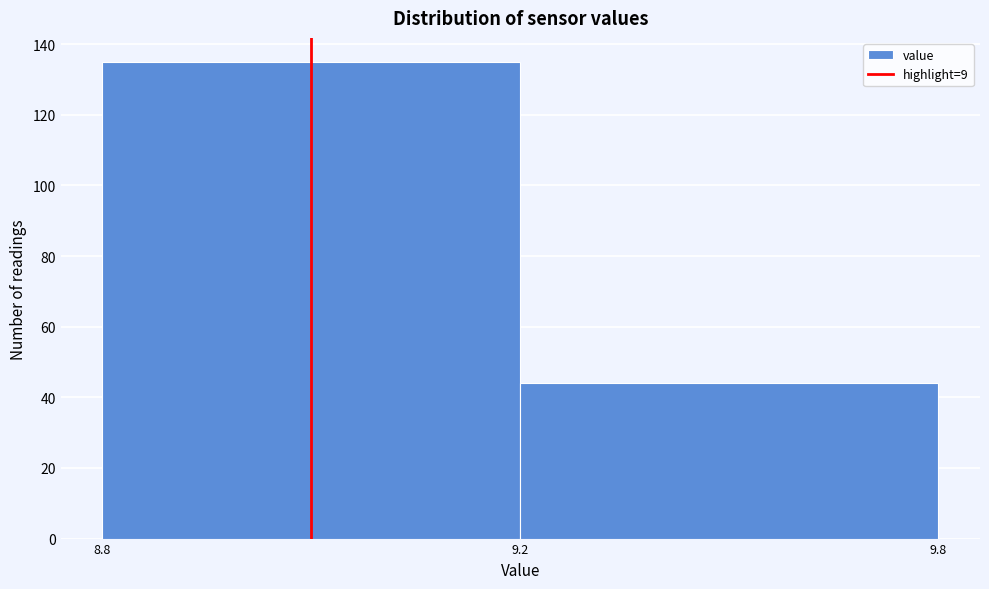

Reading right to left, list all the values displayed in this chart.

9.2=44	8.8=135